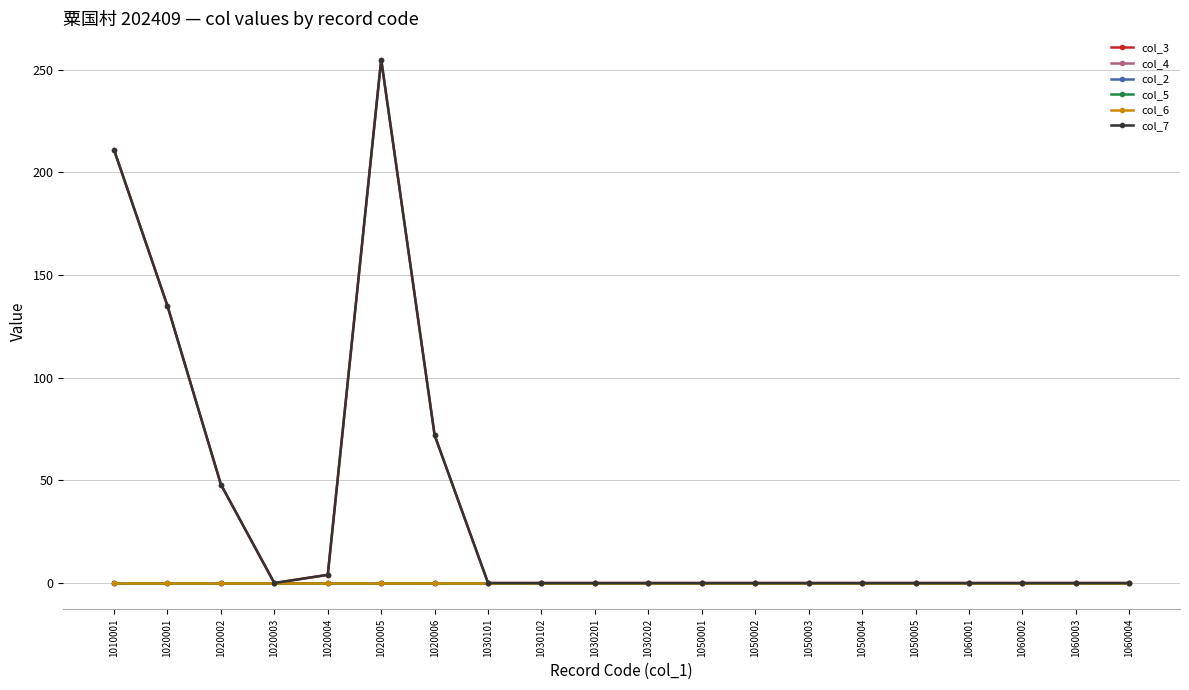

Is this an area chart (filled region under the line)?

No